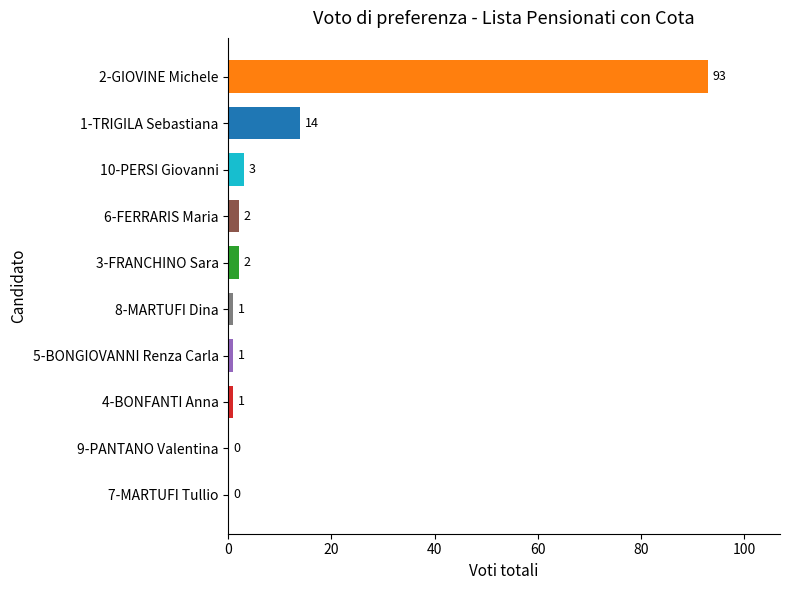

Which label corresponds to the largest value in the chart?

2-GIOVINE Michele